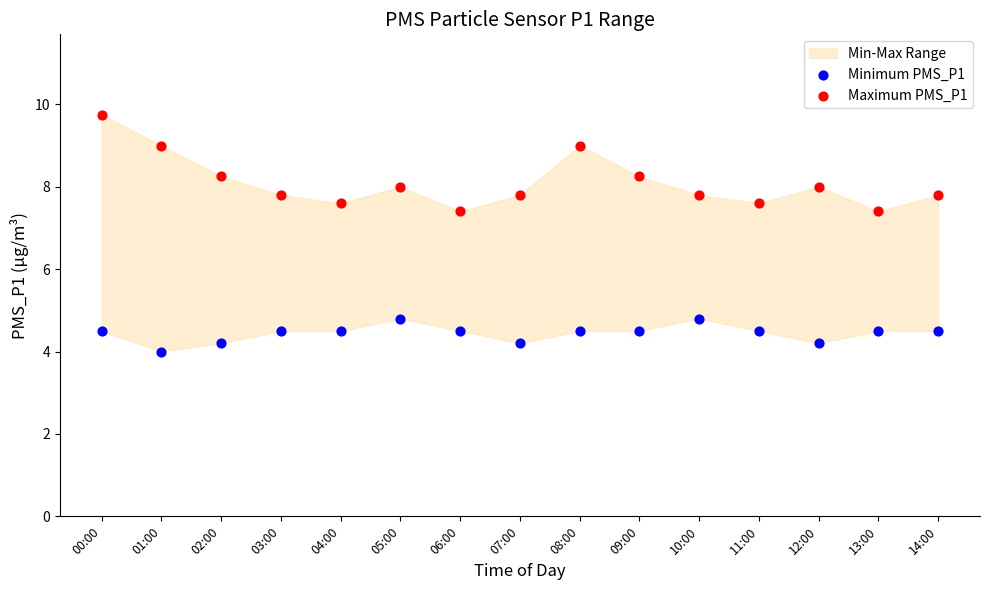

Which series contains the highest Y value?

Maximum PMS_P1